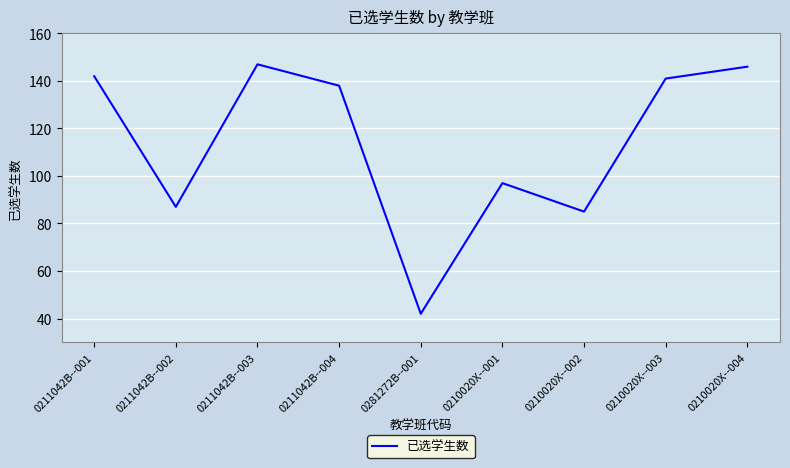

The value at 0210020X--002 is 85. True or false?

True